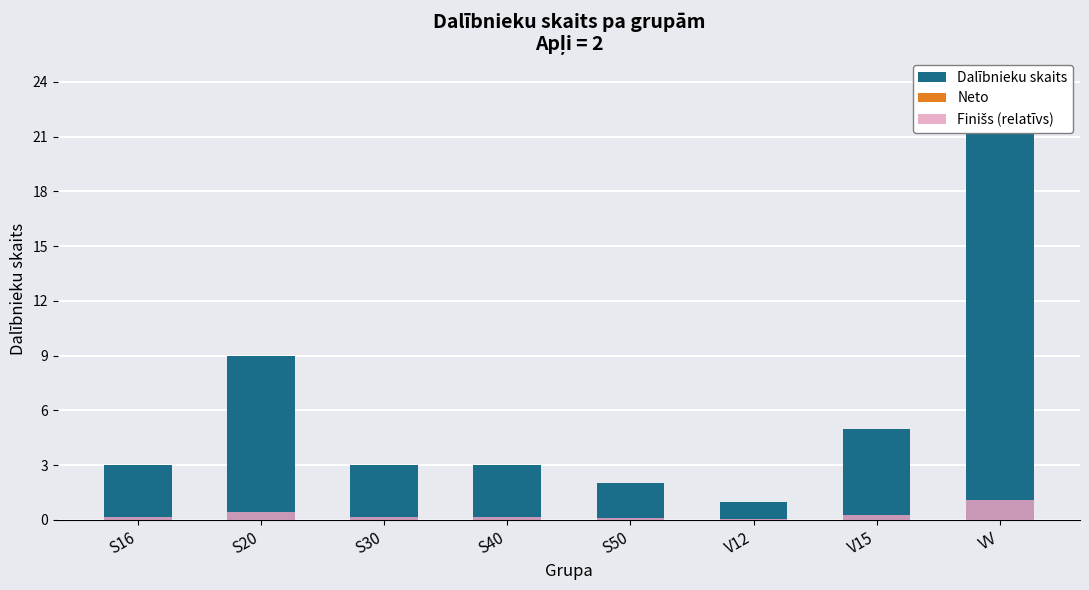

Which category has the lowest value in the Finišs (relatīvs) series?

V12